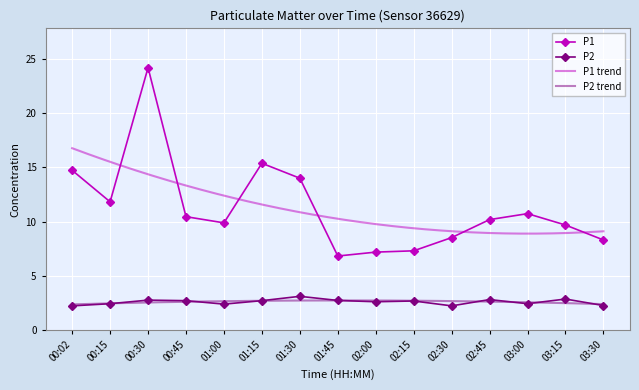

True or false: P2 and P1 cross at least once.

False